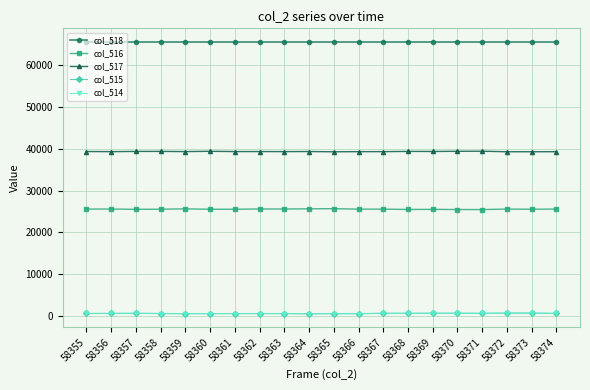

What is the average value of the col_518 series?

65535